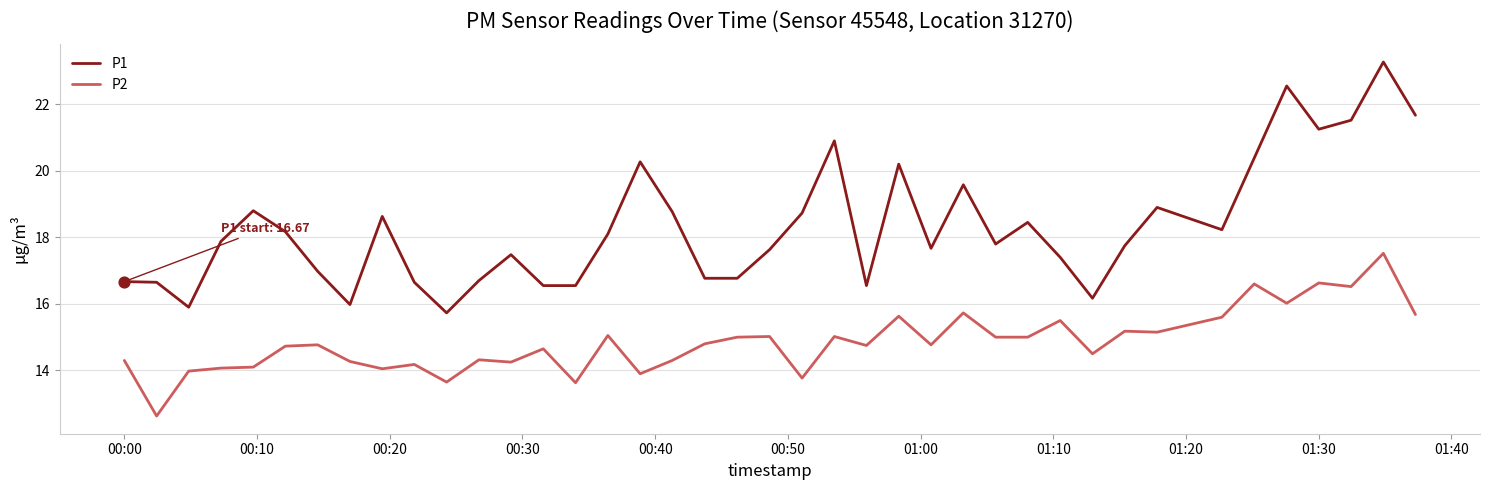

Which series has the largest range (max minus min)?

P1